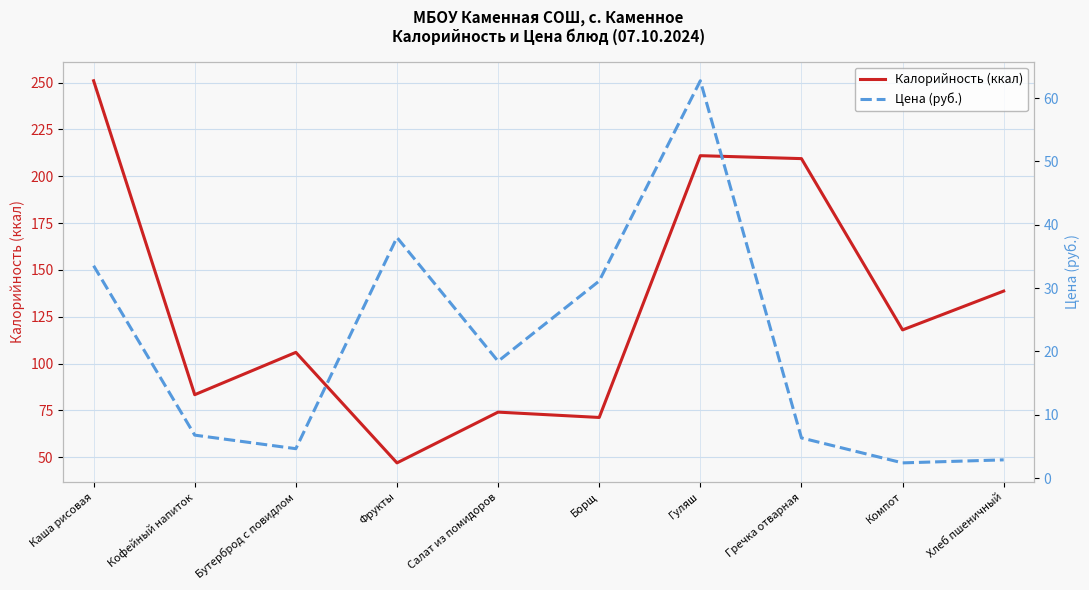

What is the minimum value for Калорийность (ккал)?

47.0